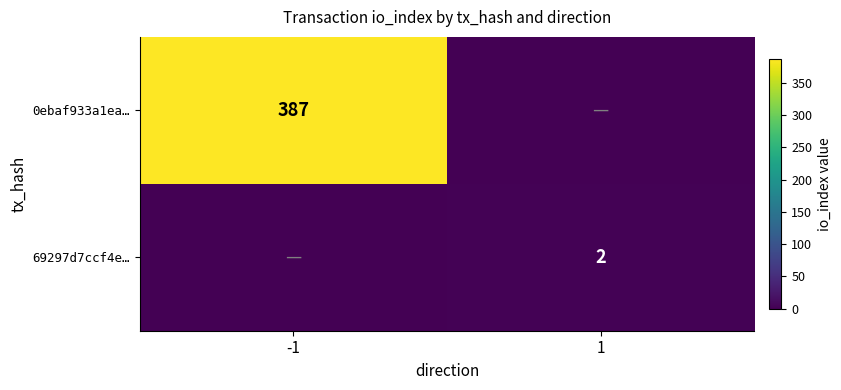

True or false: 0ebaf933a1ea… has a value of 139 at -1.

False